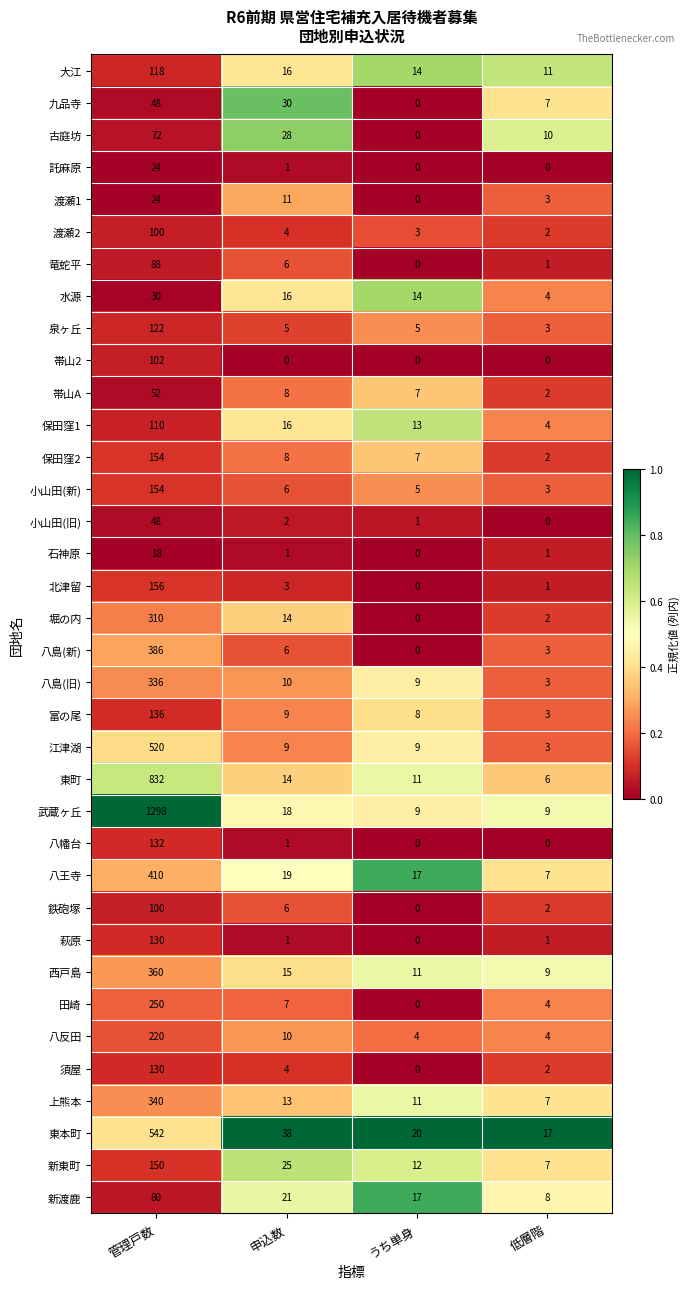

Which series has the widest spread of values?

武蔵ヶ丘